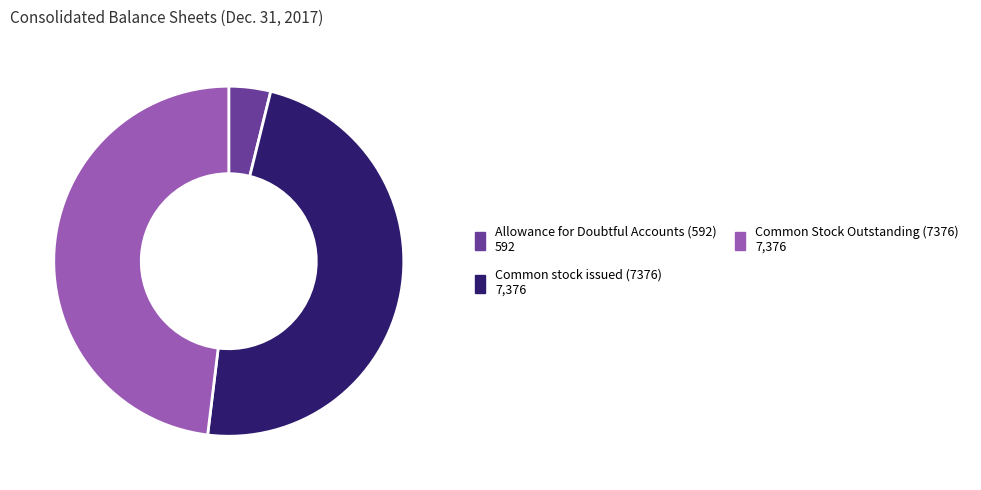

Do Allowance for Doubtful Accounts (592) and Common Stock Outstanding (7376) together represent more than half of the pie?

Yes